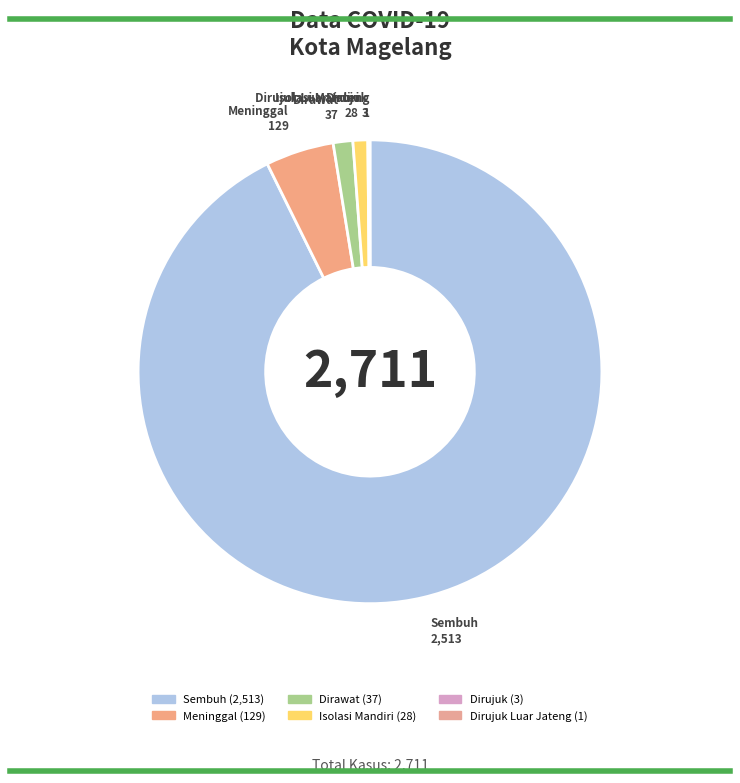

Which slice is the largest?

Sembuh